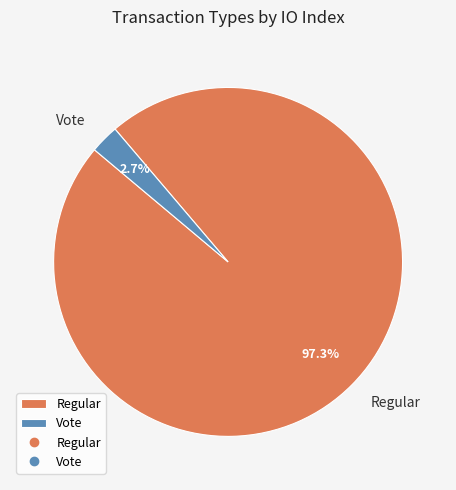

To the nearest percent, what is the difference between the Vote and Regular slice percentages?

95%